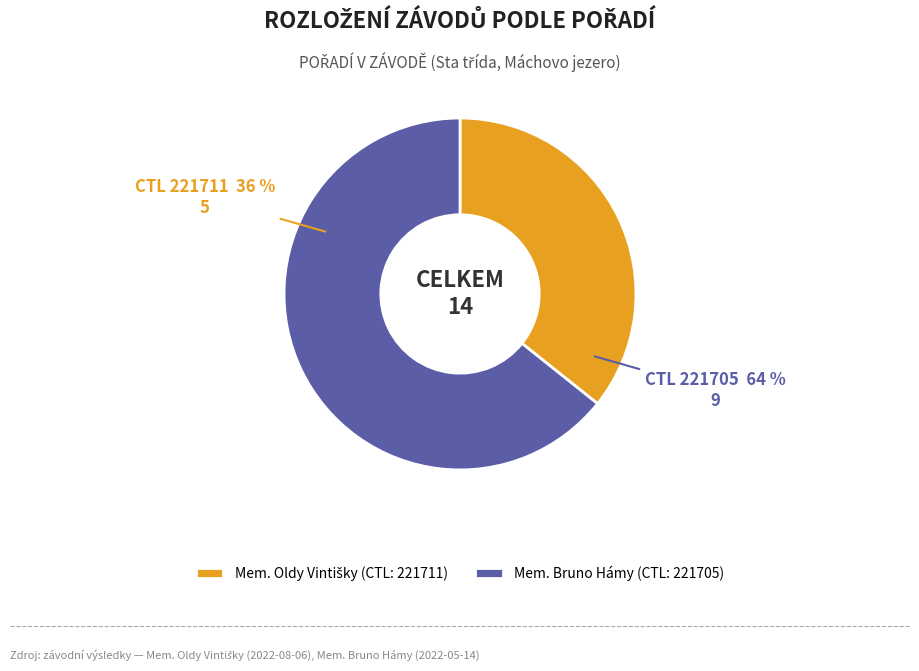

To the nearest percent, what is the average slice percentage?

50%